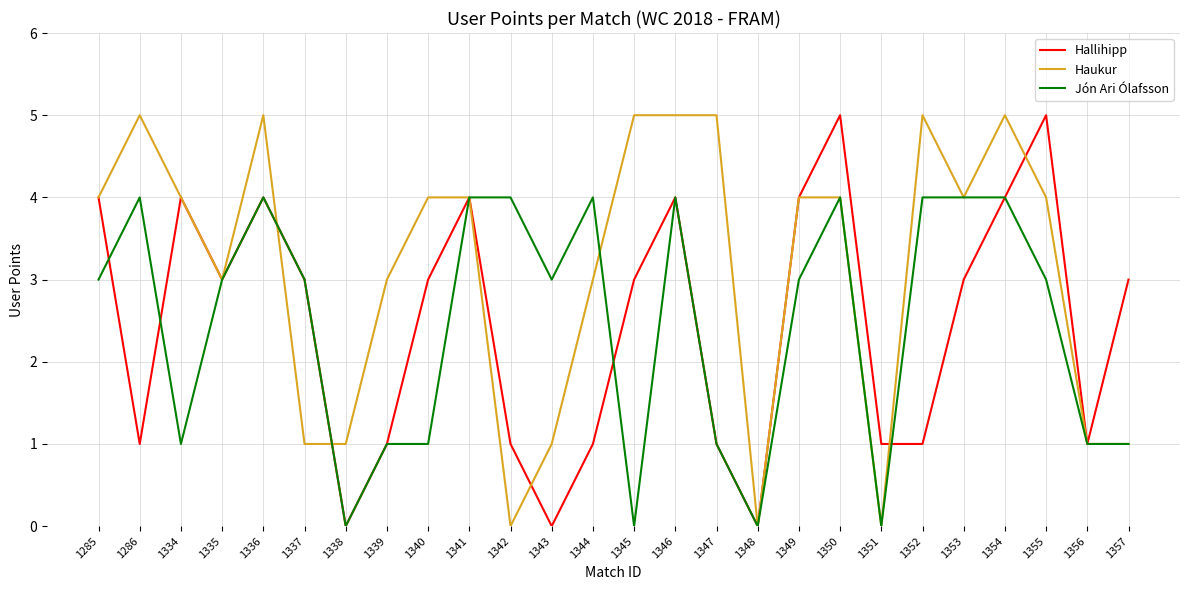

Count the Jón Ari Ólafsson values in the range 1 to 4.

22